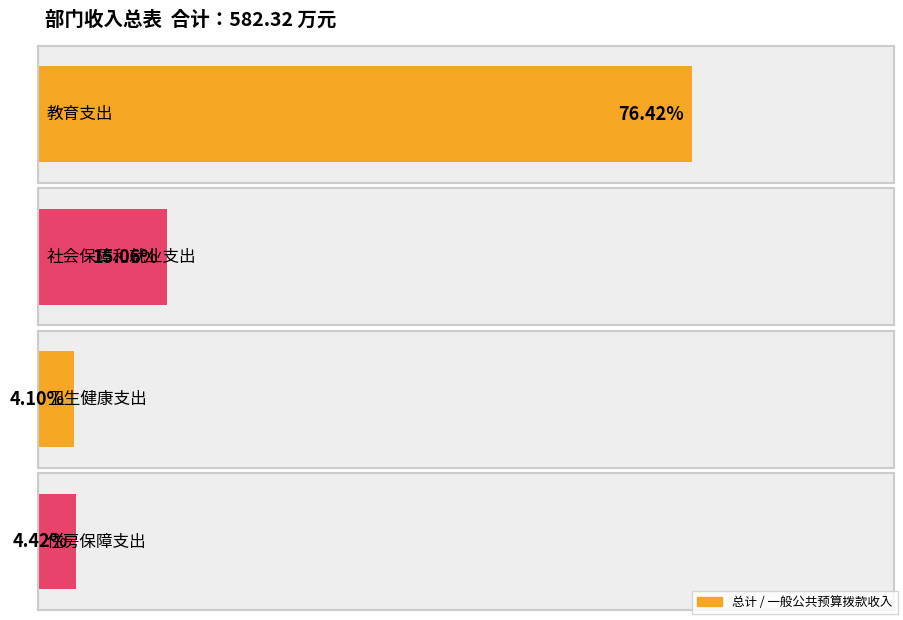

How many data points does each series have?

4